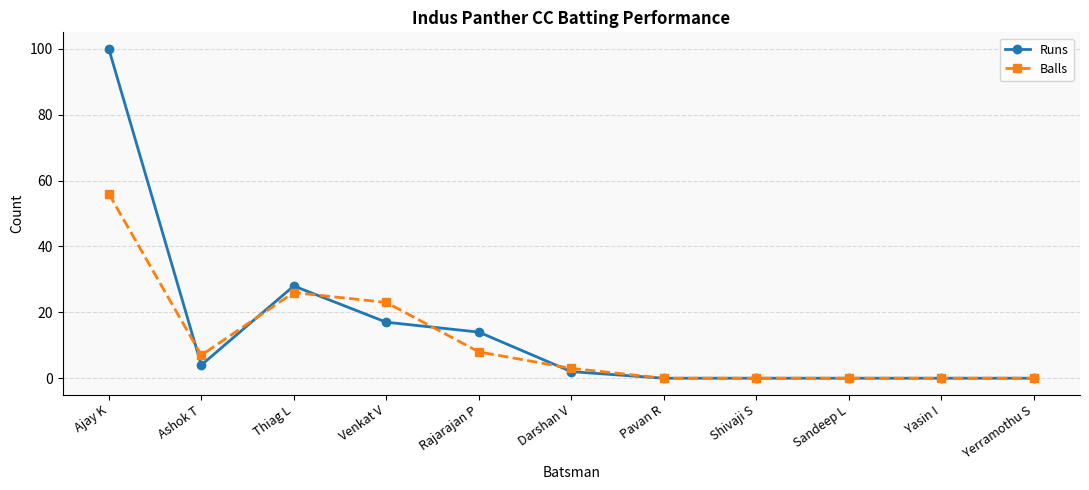

Is it true that Balls equals 3 at Darshan V?

True